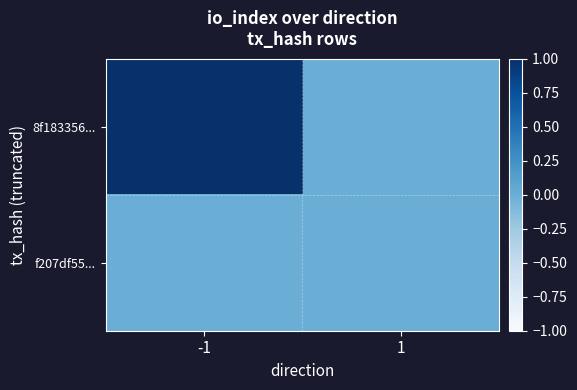

Which has a higher value, 1 or -1?

-1